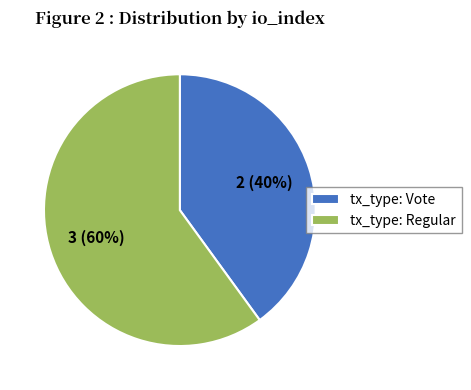

To the nearest percent, what is the average slice percentage?

50%